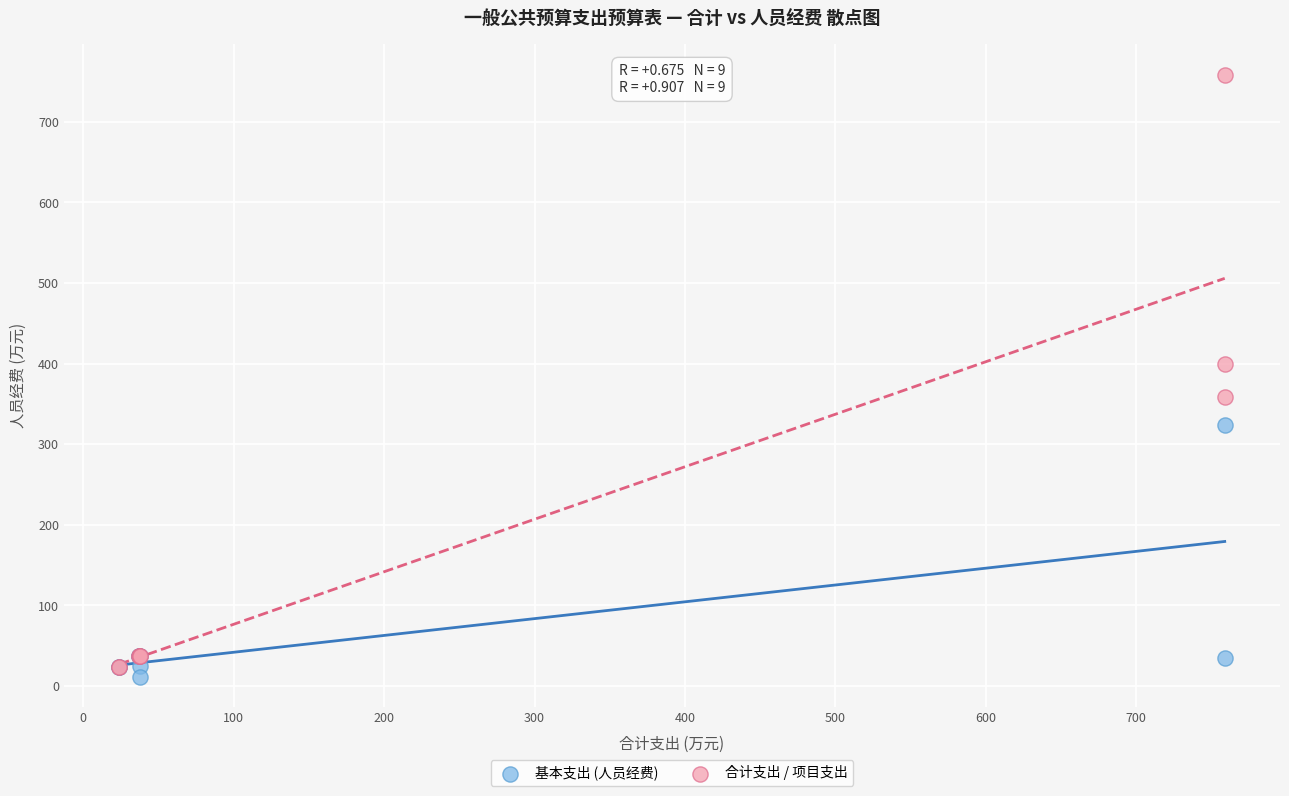

Which series contains the highest Y value?

合计支出 / 项目支出